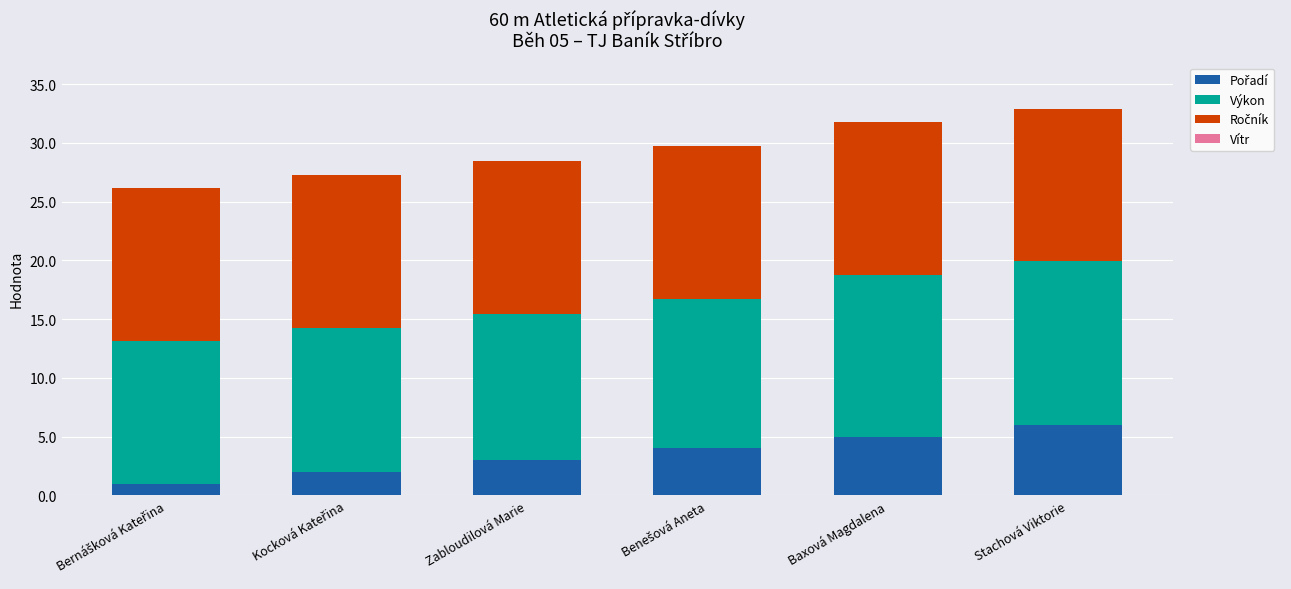

Which series changed the most between Kocková Kateřina and Benešová Aneta?

Pořadí